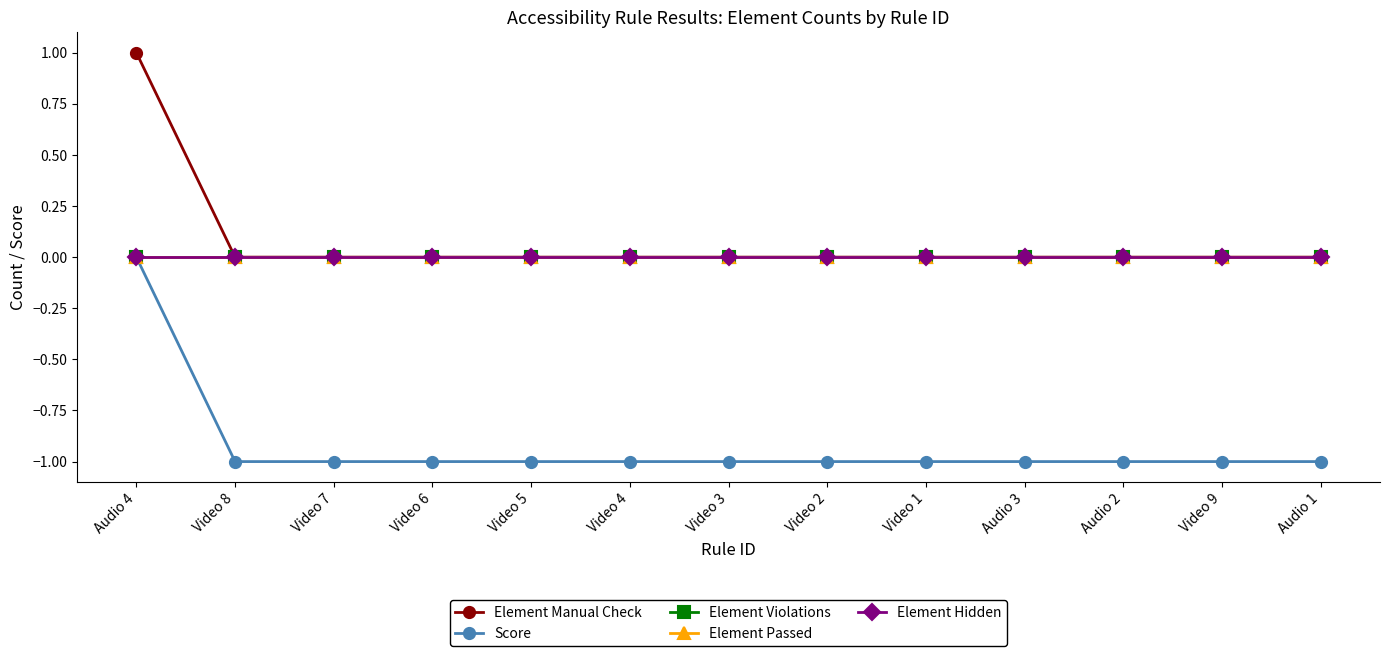

Rank the categories by Element Hidden value from highest to lowest.

Audio 4, Video 8, Video 7, Video 6, Video 5, Video 4, Video 3, Video 2, Video 1, Audio 3, Audio 2, Video 9, Audio 1